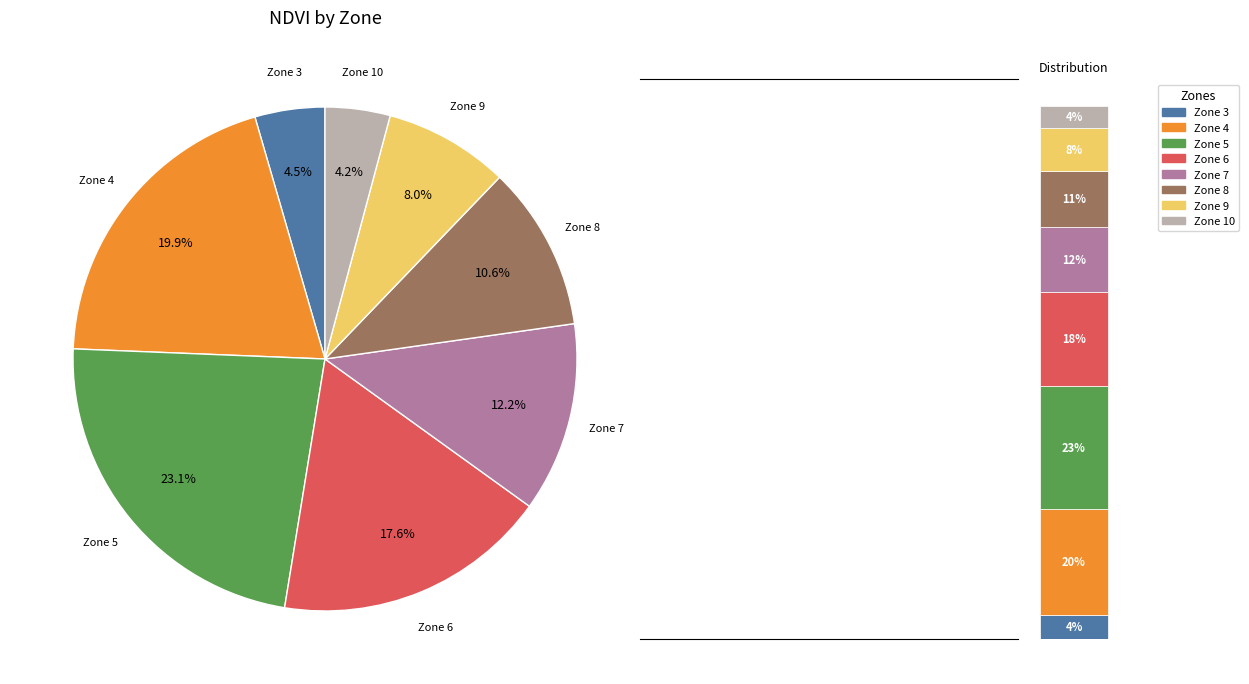

To the nearest percent, what is the average slice percentage?

12%